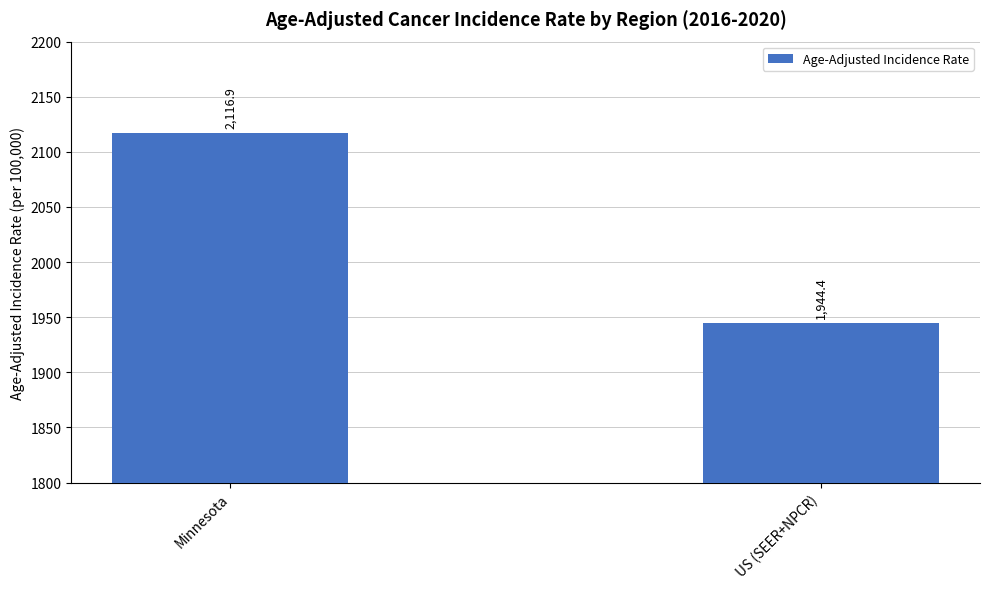

What is the difference between the values at Minnesota and US (SEER+NPCR)?

172.5